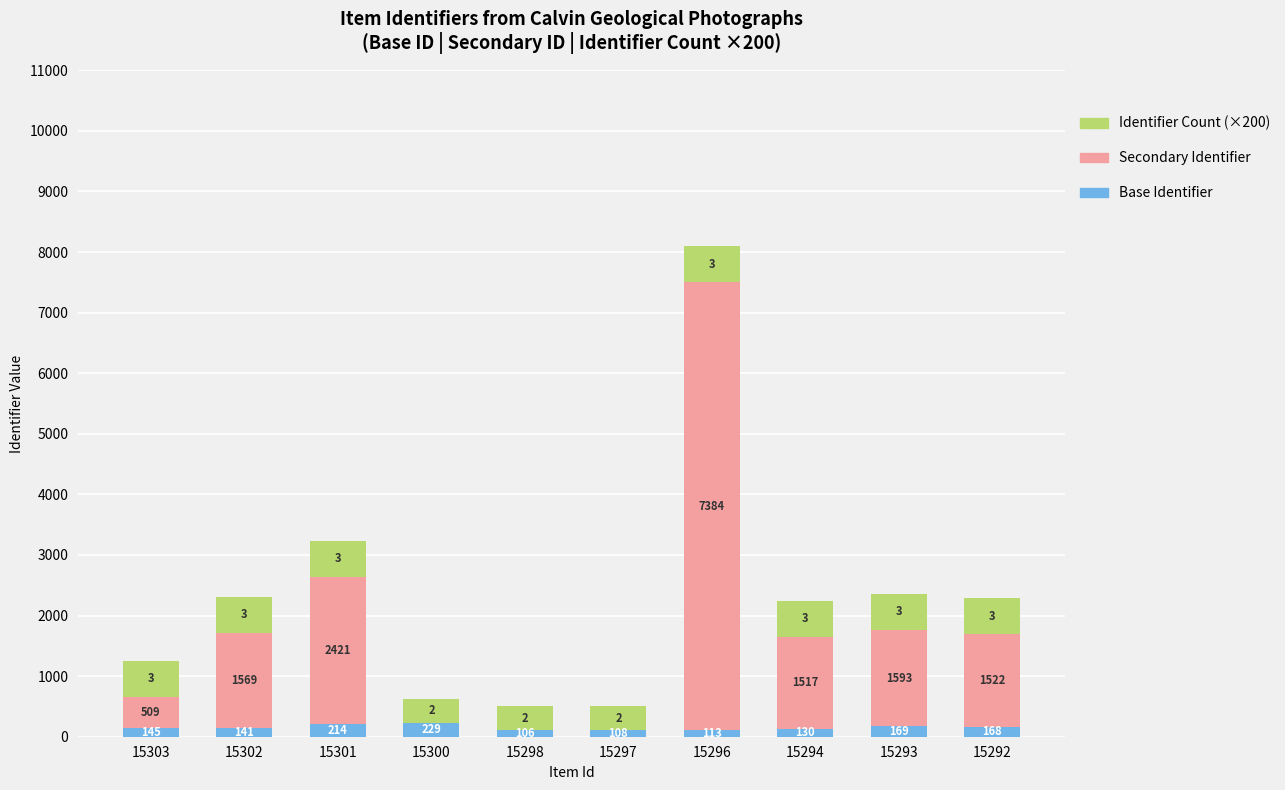

Read the Base Identifier value at 15296, to the nearest 50.

100